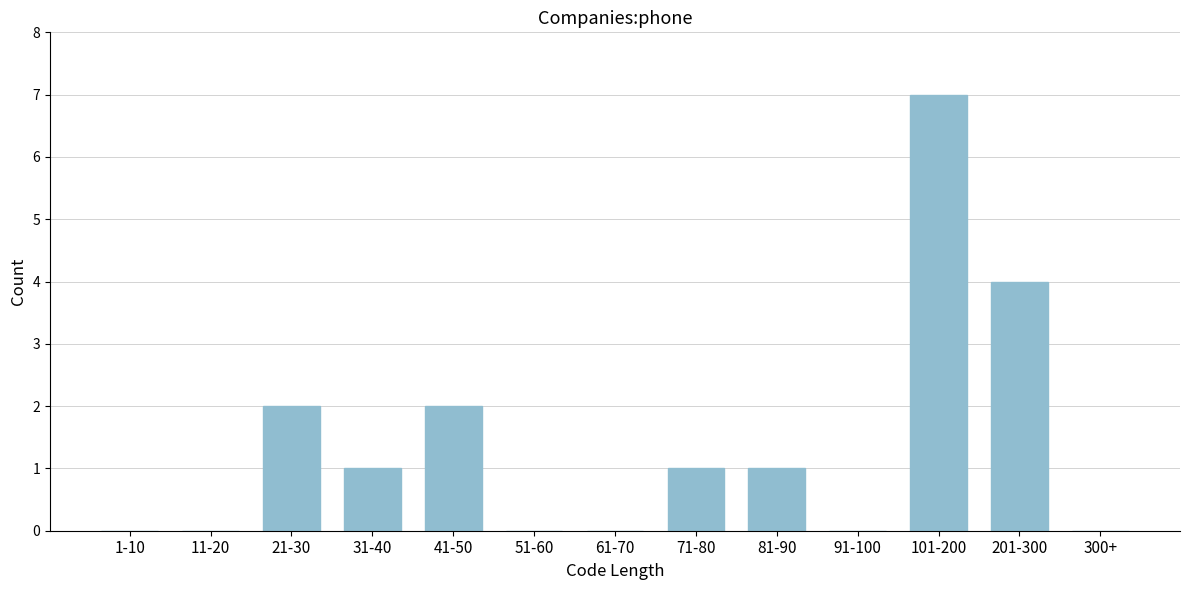

Reading left to right, transcribe all the data shown in this chart.

1-10=0	11-20=0	21-30=2	31-40=1	41-50=2	51-60=0	61-70=0	71-80=1	81-90=1	91-100=0	101-200=7	201-300=4	300+=0